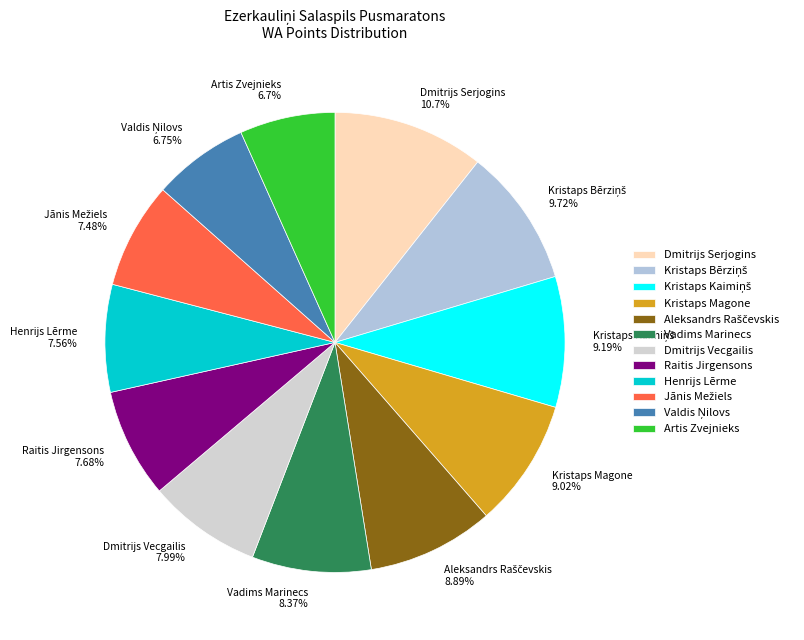

To the nearest percent, what is the difference between the Vadims Marinecs and Kristaps Magone slice percentages?

1%